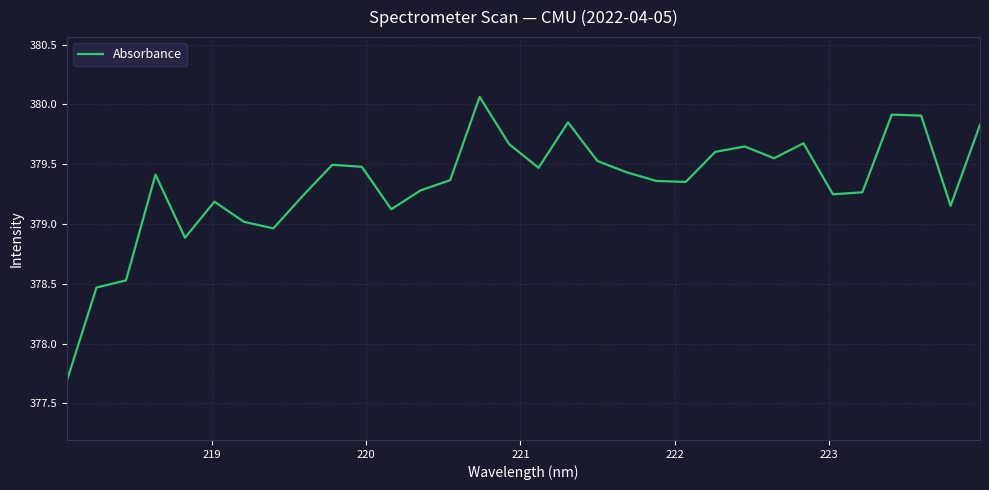

How many categories are shown in the chart?

32